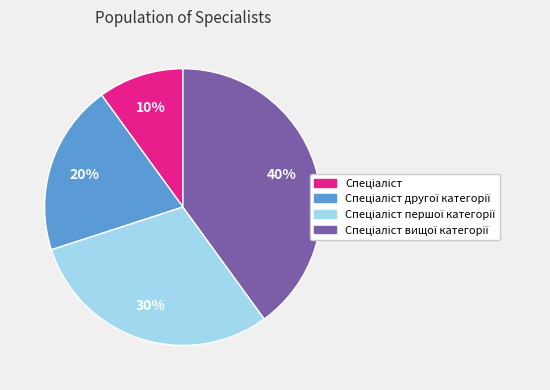

Is there a majority slice in this chart?

No